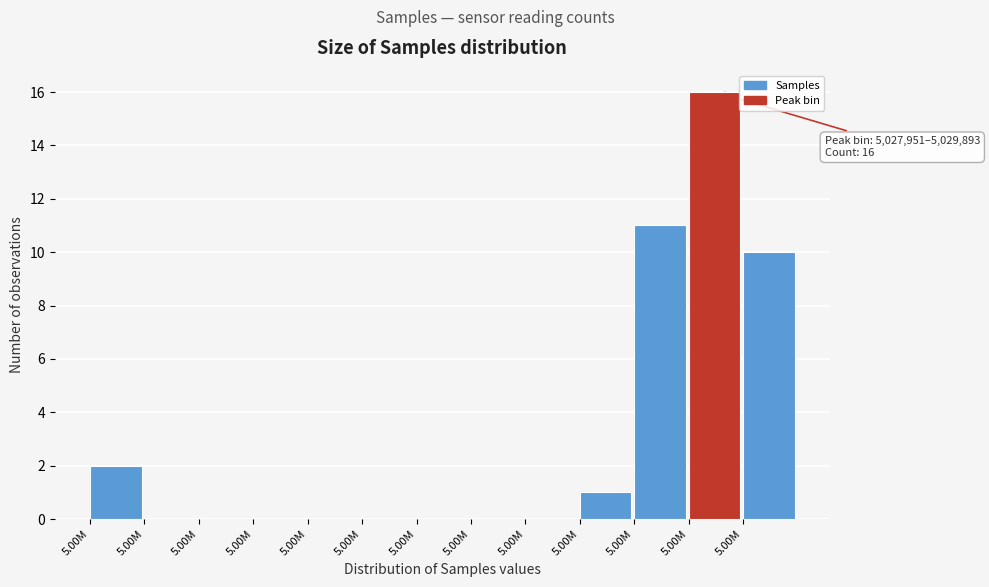

How many categories are shown in the chart?

13